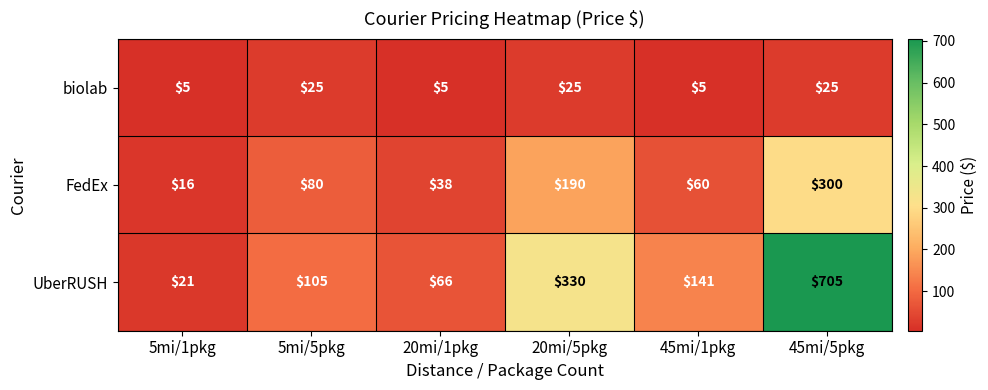

Reading right to left, list all the values displayed in this chart.

biolab: 45mi/5pkg=25	45mi/1pkg=5	20mi/5pkg=25	20mi/1pkg=5	5mi/5pkg=25	5mi/1pkg=5
FedEx: 45mi/5pkg=300	45mi/1pkg=60	20mi/5pkg=190	20mi/1pkg=38	5mi/5pkg=80	5mi/1pkg=16
UberRUSH: 45mi/5pkg=705	45mi/1pkg=141	20mi/5pkg=330	20mi/1pkg=66	5mi/5pkg=105	5mi/1pkg=21